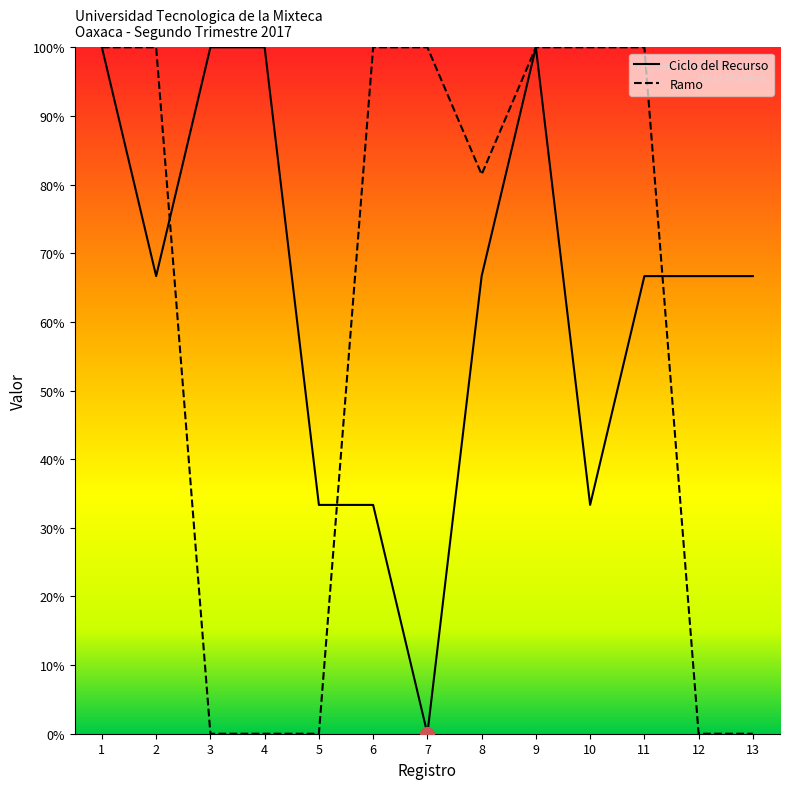

Is the value of Ciclo del Recurso at 2 greater than the value of Ramo at 3?

Yes